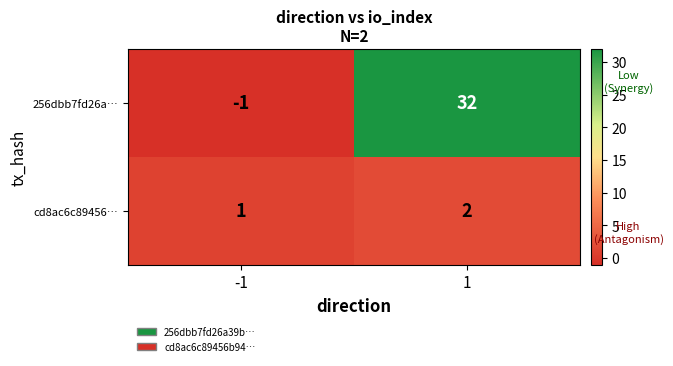

What is the sum of the cd8ac6c89456… values at 1 and -1?

3